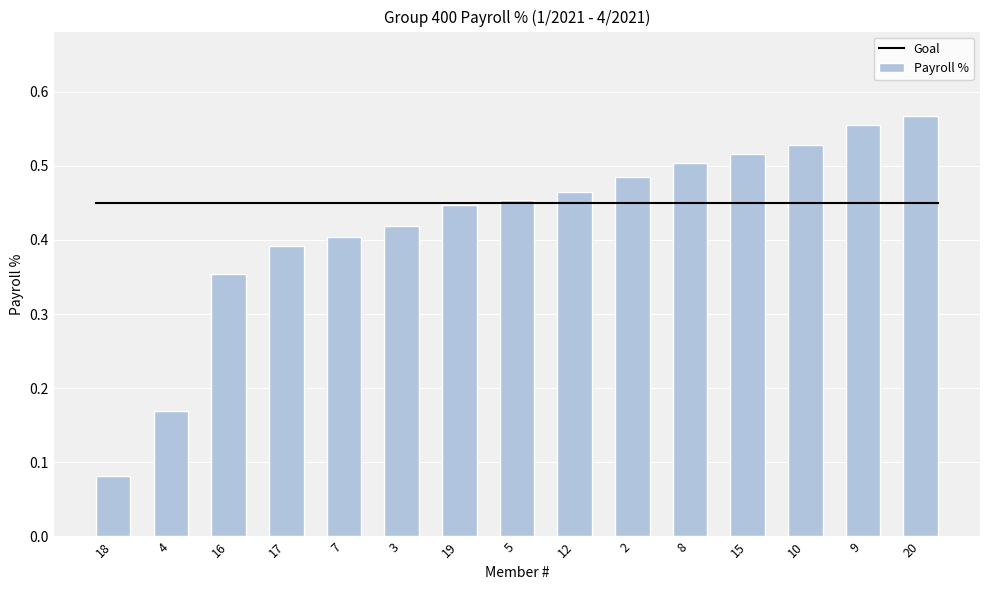

Does the chart contain stacked bars?

No